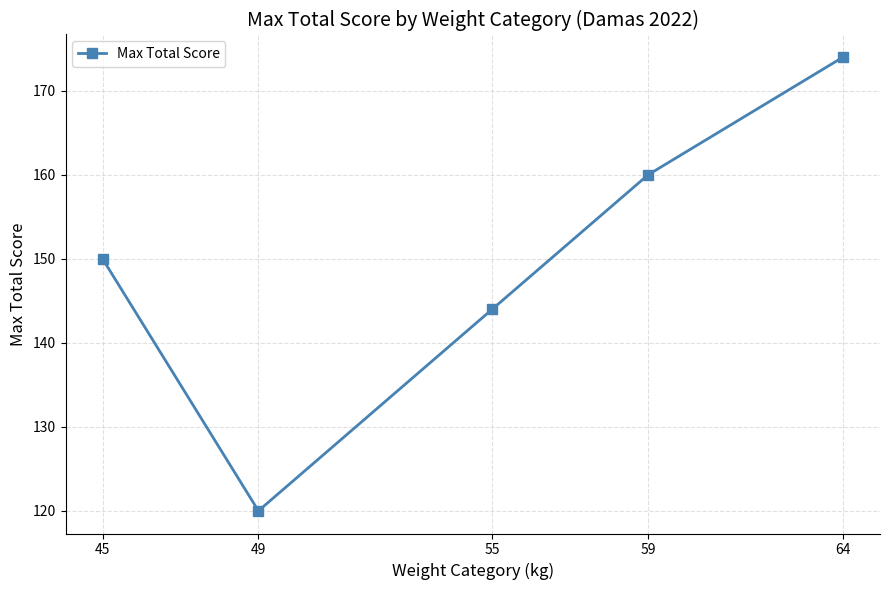

At which category does the chart reach its peak across all series?

64